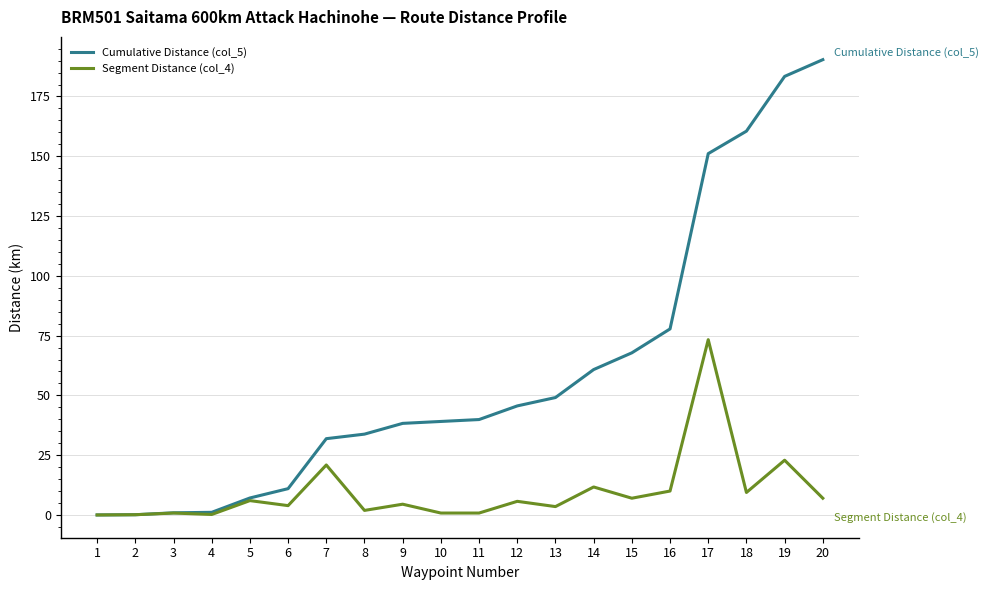

Rank the series at 15 from lowest to highest value.

Segment Distance (col_4), Cumulative Distance (col_5)